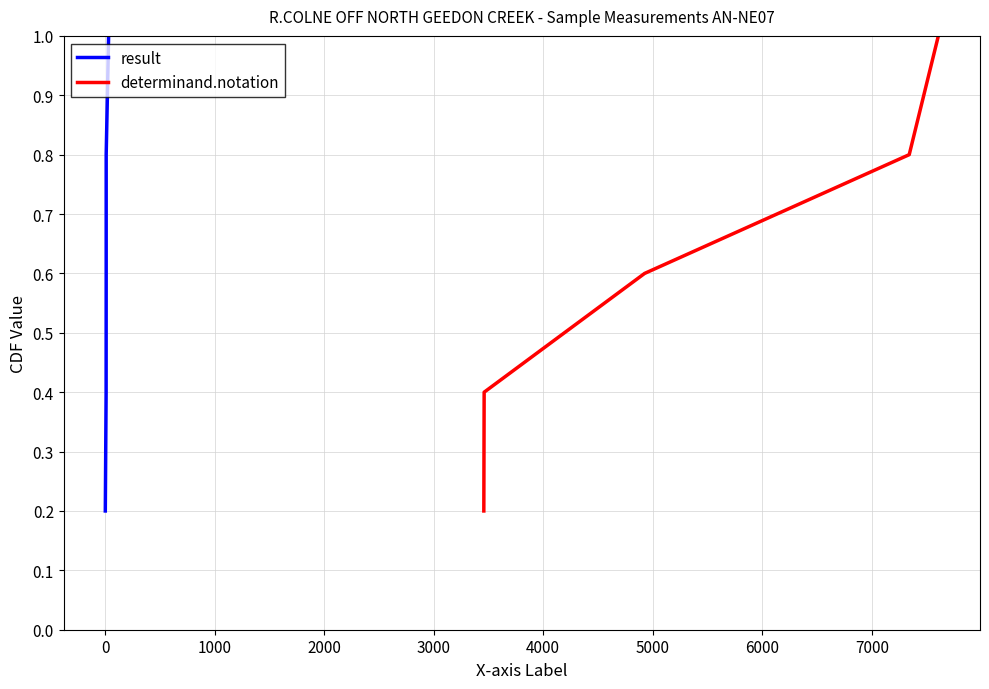

What is the difference between the maximum and minimum values in the determinand.notation series?

0.8